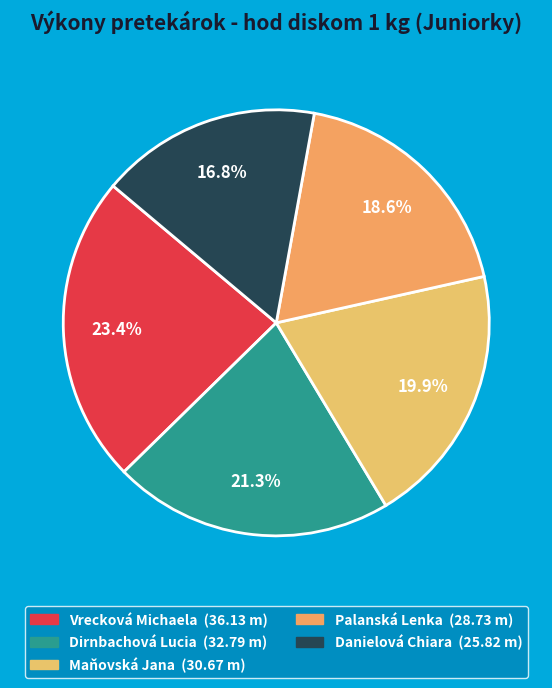

Does any single category account for the majority?

No